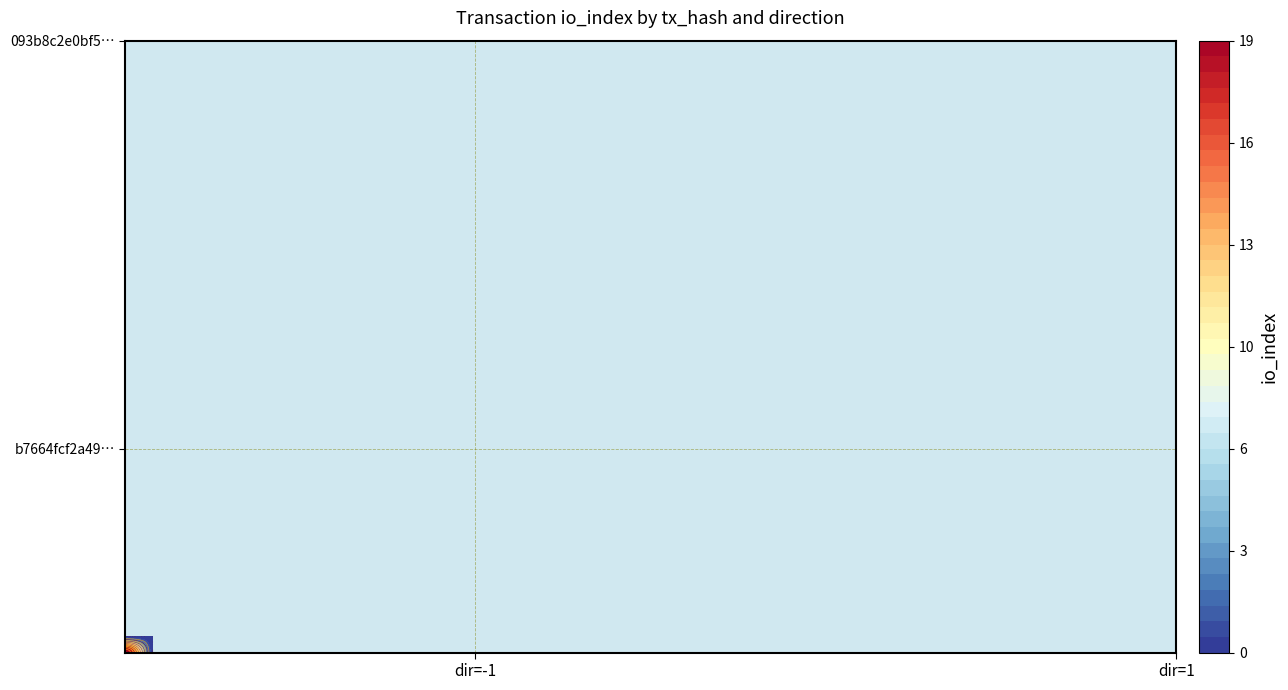

What is the sum of all b7664fcf2a49c9a12e7b4bf9654d3a193cf4c7c values?

19